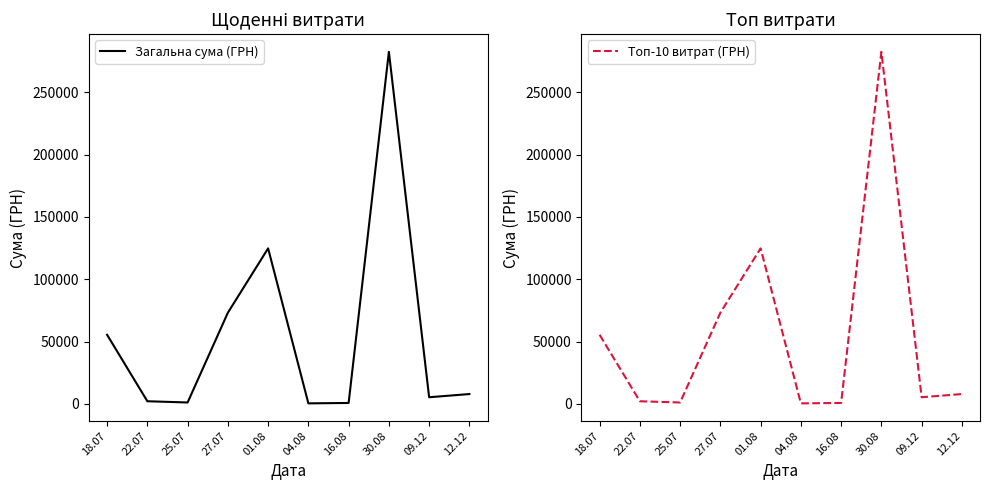

Which series has the largest total across all categories?

Загальна сума (ГРН)